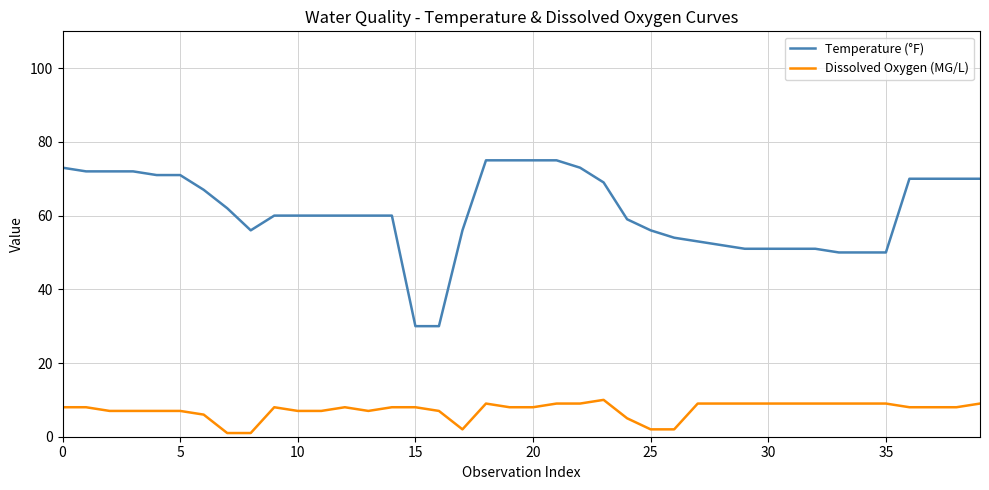

What is the sum of all Dissolved Oxygen (MG/L) values?

290